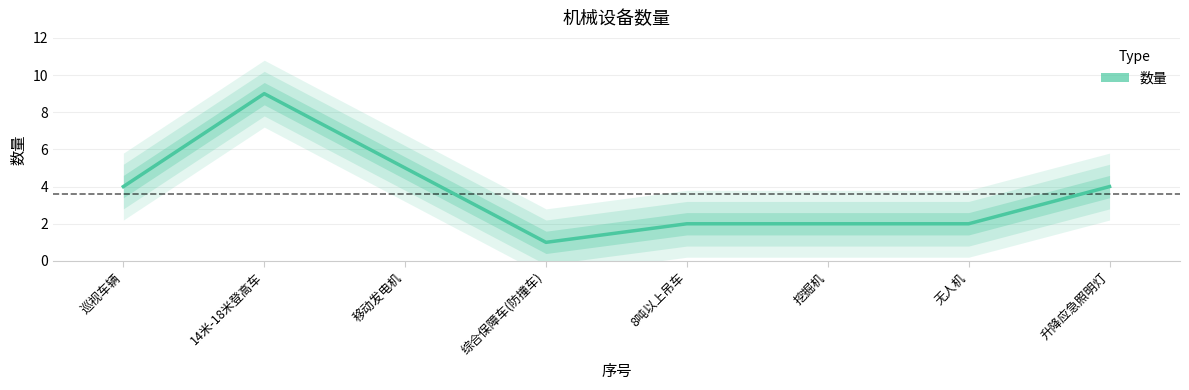

List the labels in order of value, smallest first.

综合保障车(防撞车), 8吨以上吊车, 挖掘机, 无人机, 巡视车辆, 升降应急照明灯, 移动发电机, 14米-18米登高车